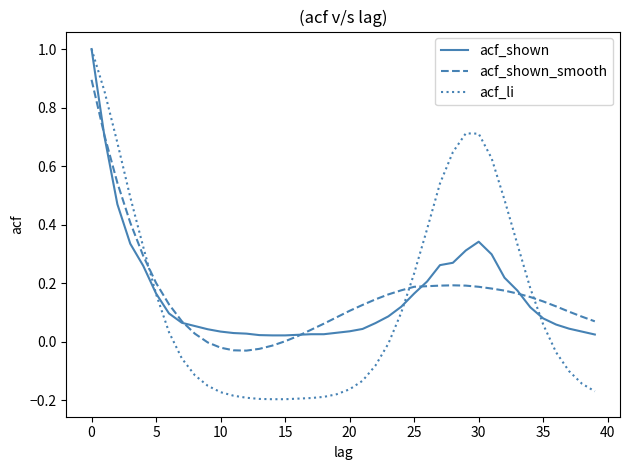

What is the maximum value shown in the chart?

1.0